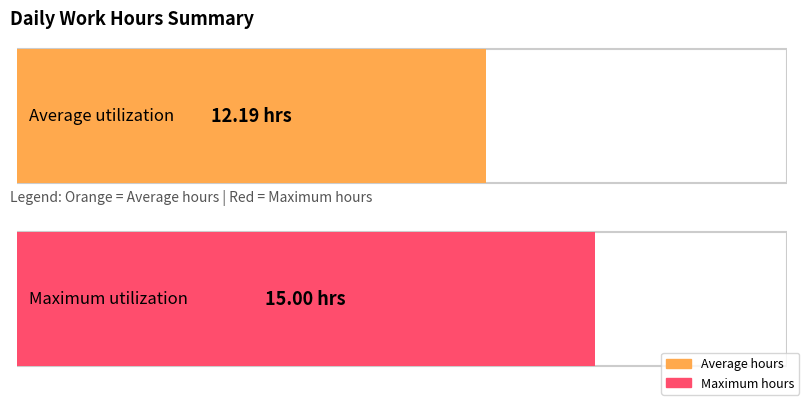

Where does the data first go above 11?

1